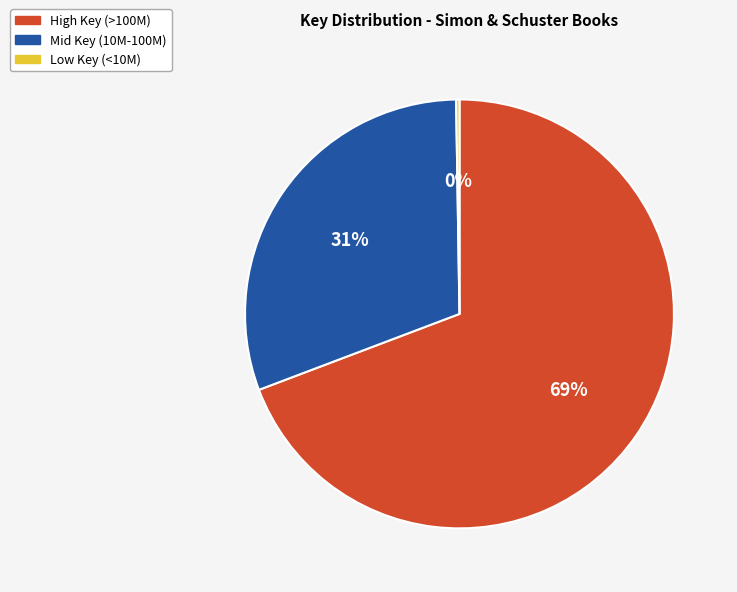

To the nearest percent, what is the difference between the largest and smallest slice percentages?

69%